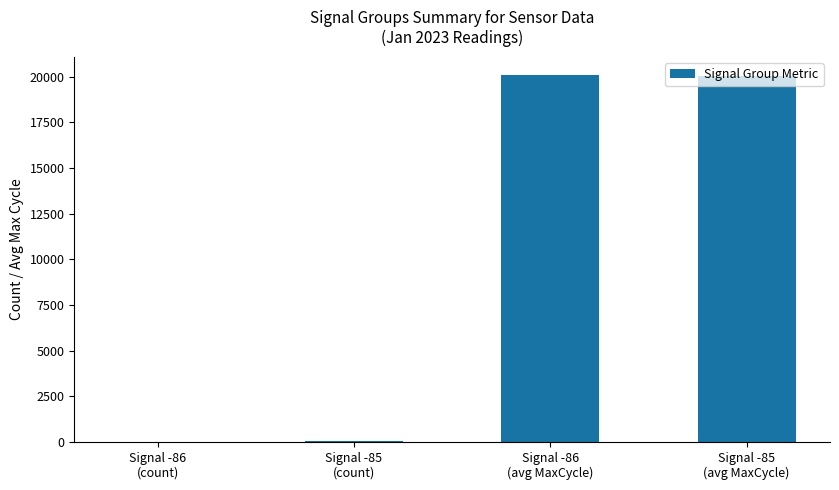

What is the sum of all values?

40132.5